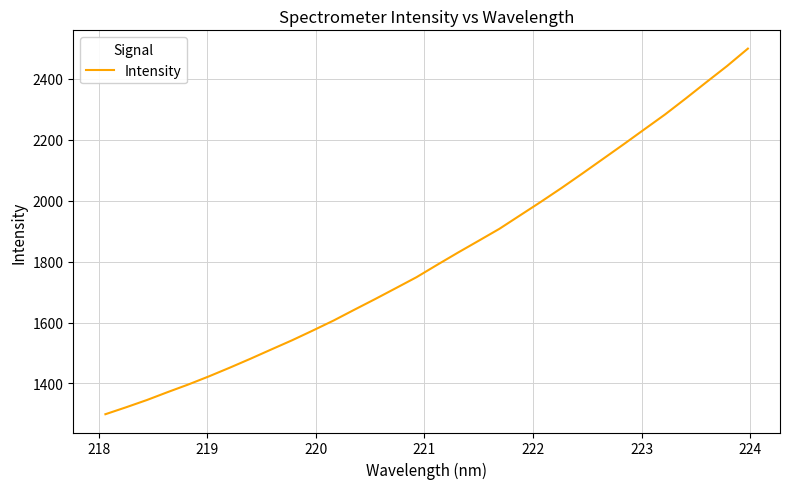

How many values are below 1789?

16